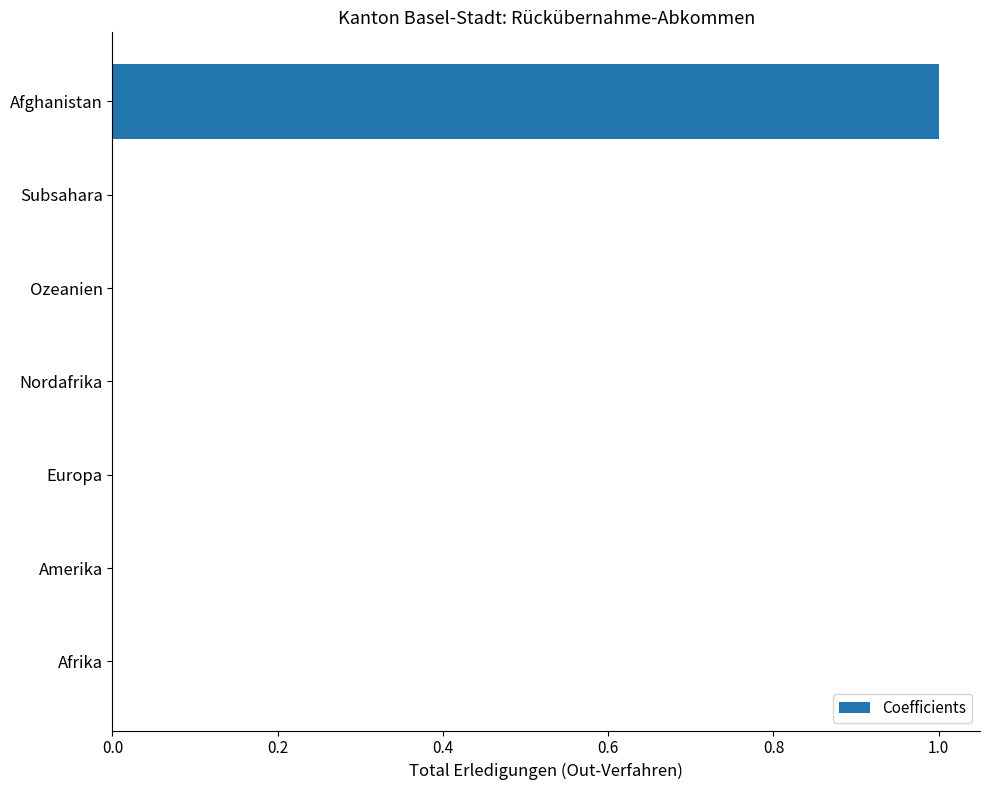

Is it true that the value at Amerika is 0?

True